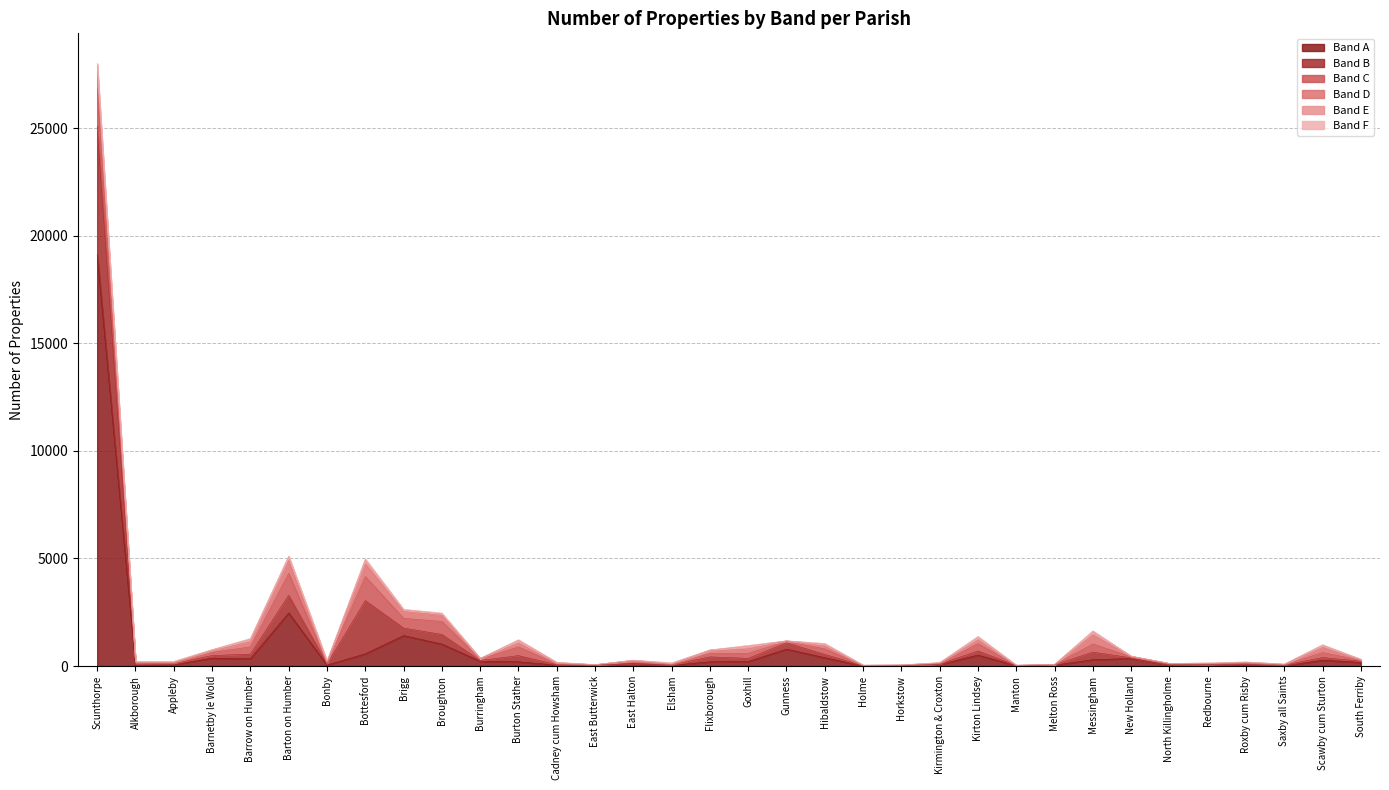

Where is the first local maximum for Band F?

Appleby